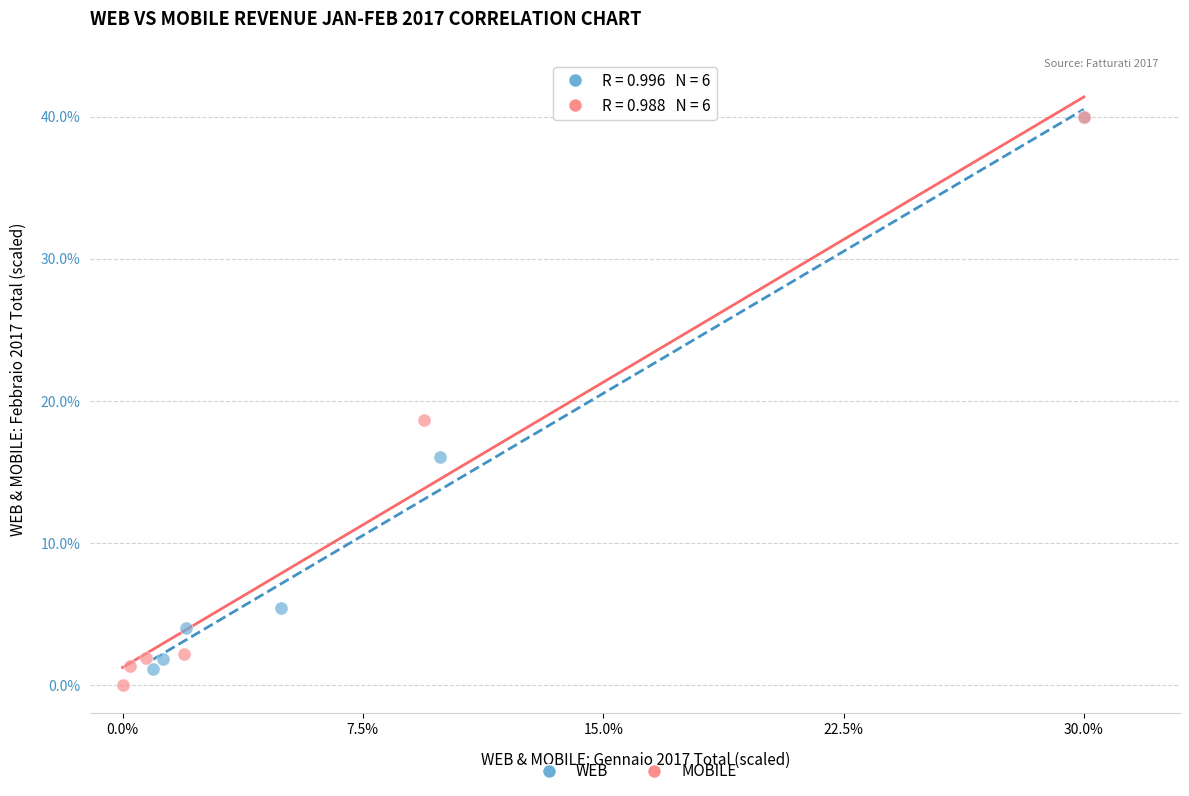

Which series has the widest spread of Y values?

MOBILE